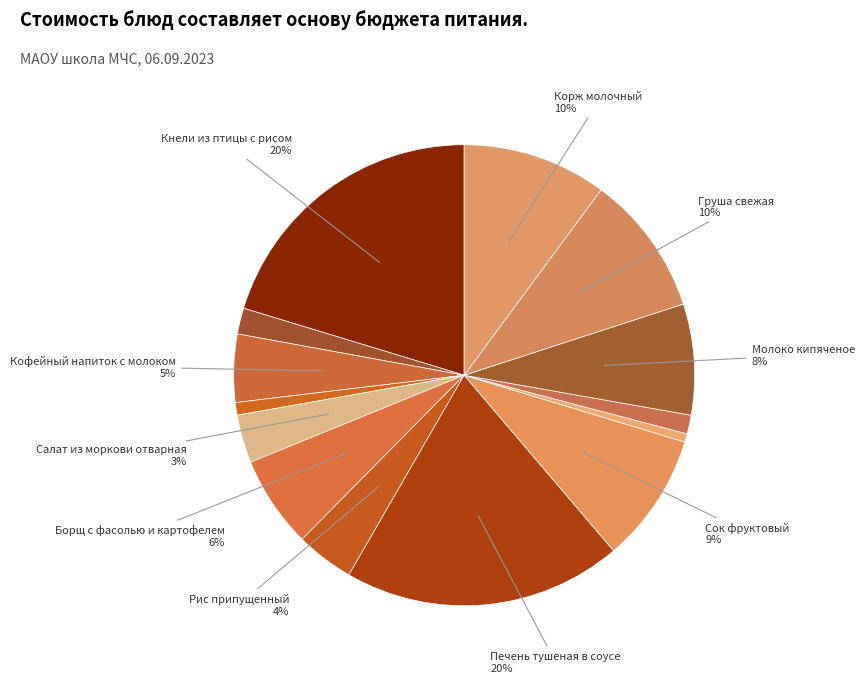

Which category has the biggest portion of the pie?

Кнели из птицы с рисом